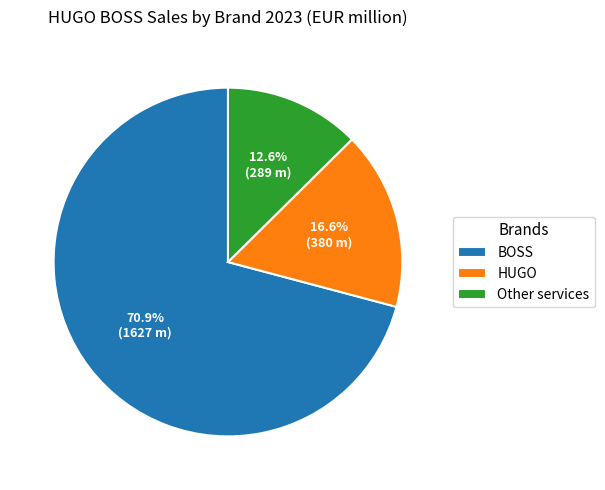

Which has a higher value, BOSS or HUGO?

BOSS